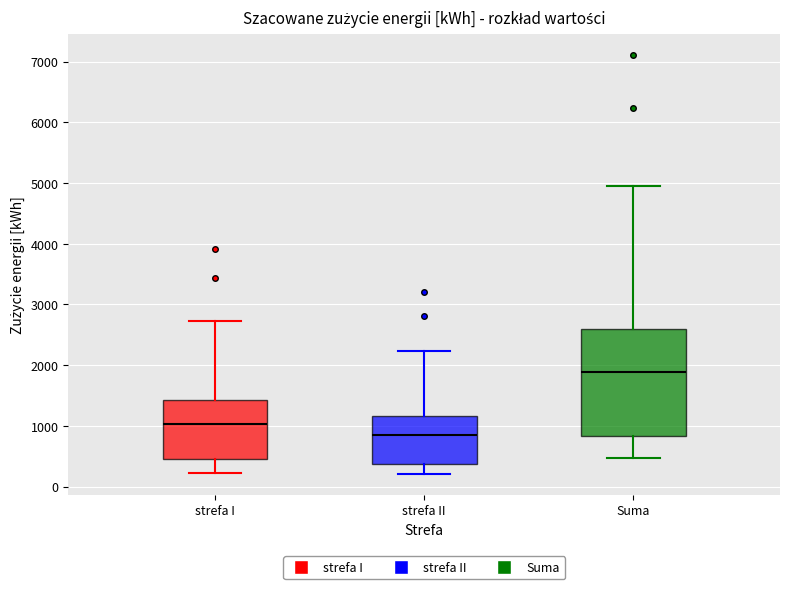

Which box is the tallest, from its lower edge to its upper edge?

Suma